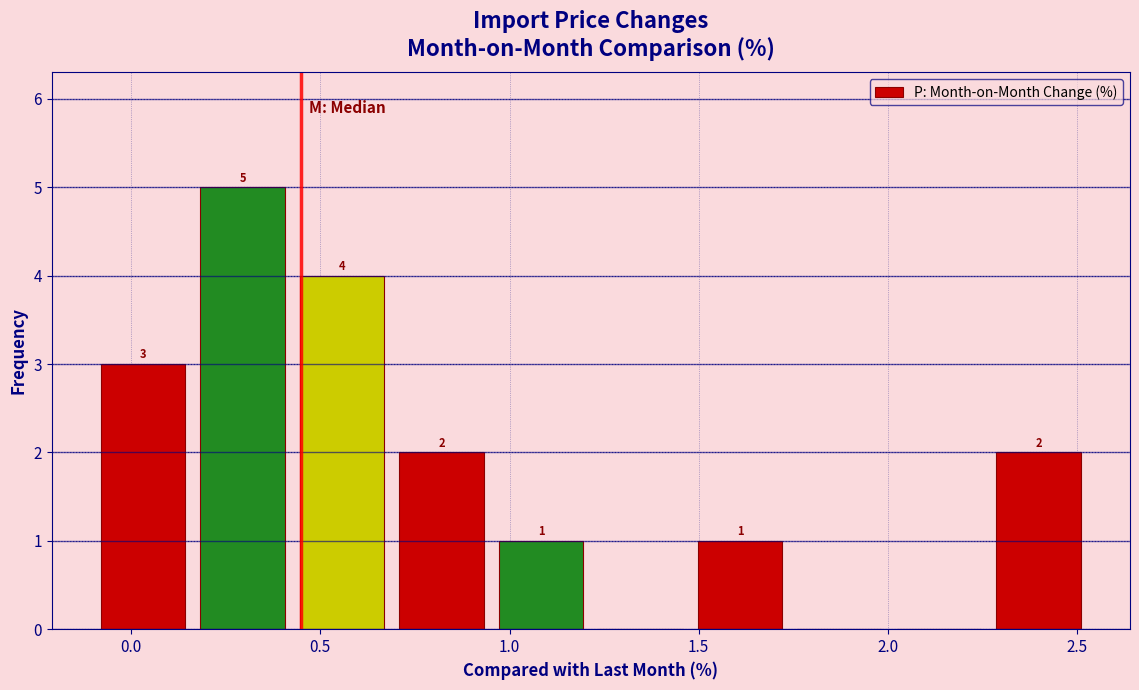

Which range on the x-axis has the tallest bar?

0.15 to 0.45